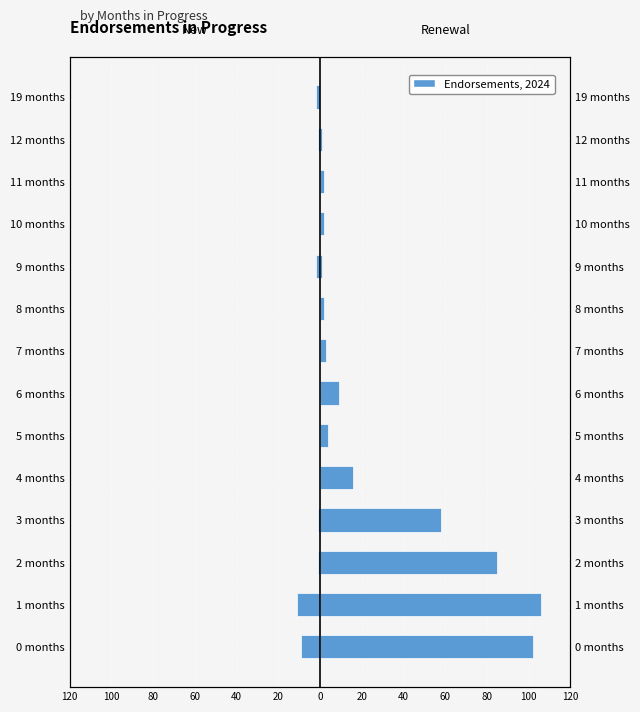

Are the bars horizontal?

Yes